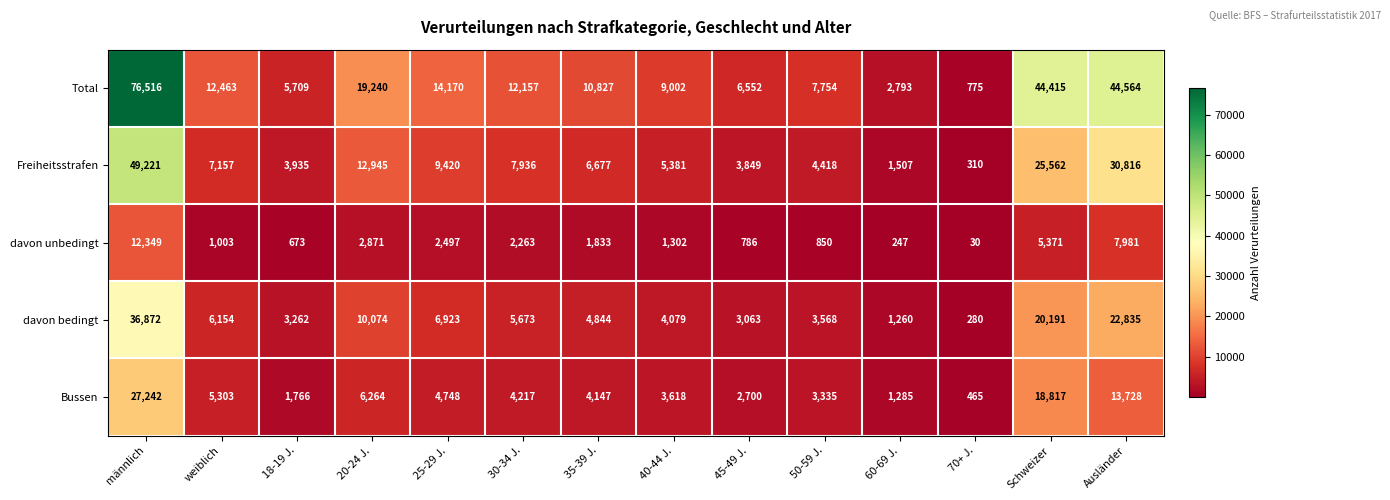

True or false: davon bedingt has a value of 5673 at 30-34 J..

True